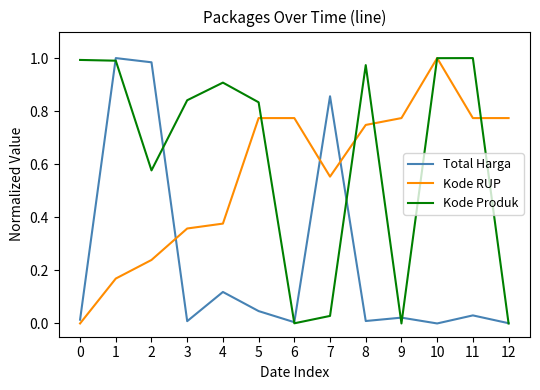

What is the sum of all Kode Produk values?

8.1